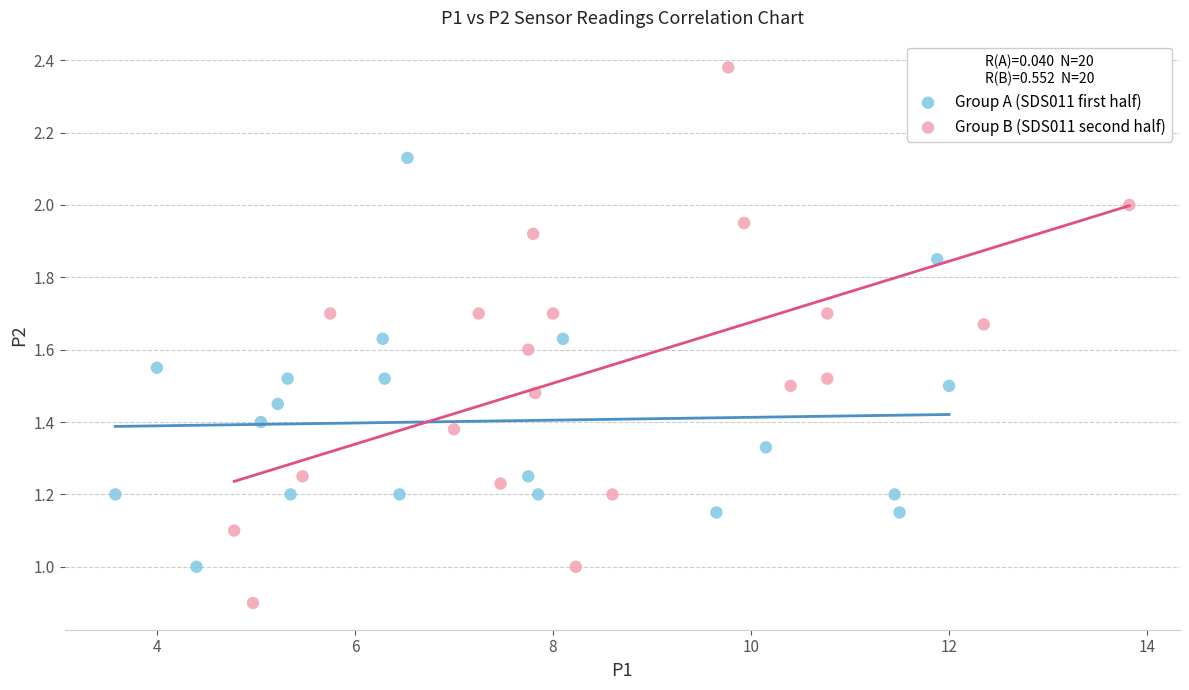

Which series contains the lowest Y value?

Group B (SDS011 second half)